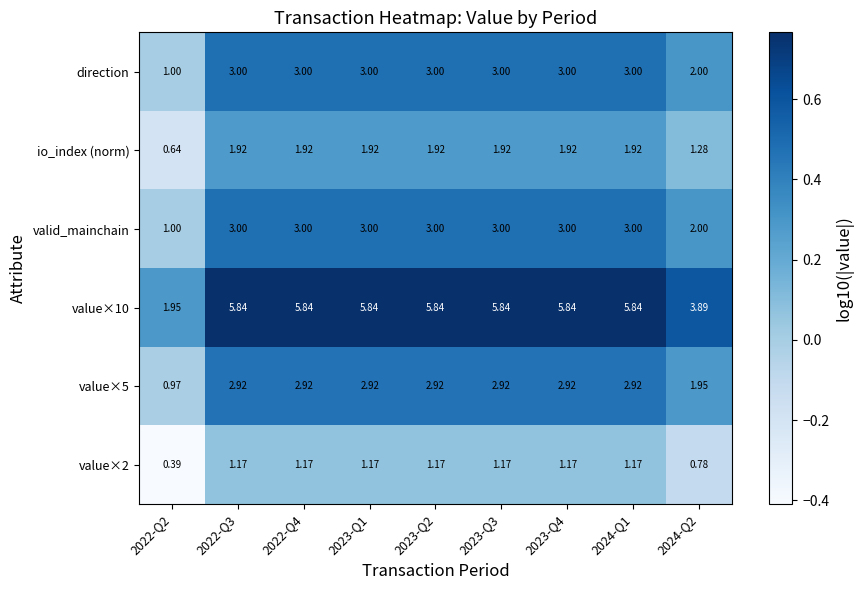

How many values in the value×10 series exceed 5?

7